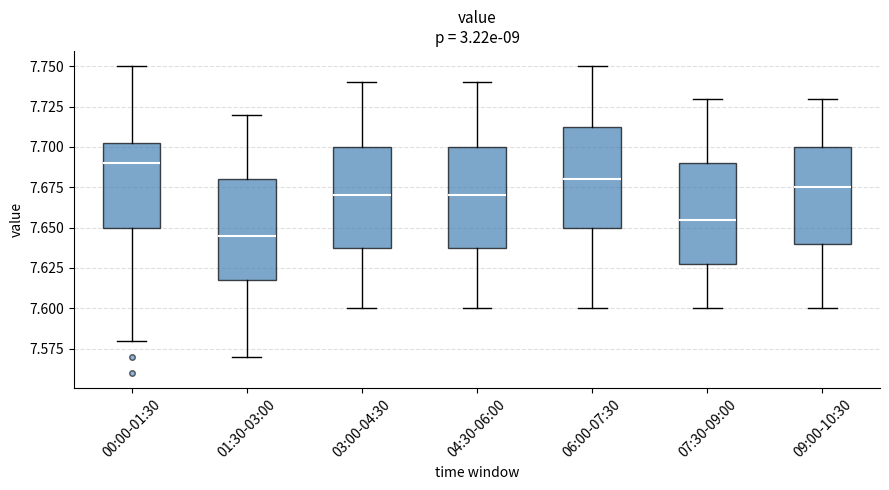

Which box has the lowest median line?

01:30-03:00